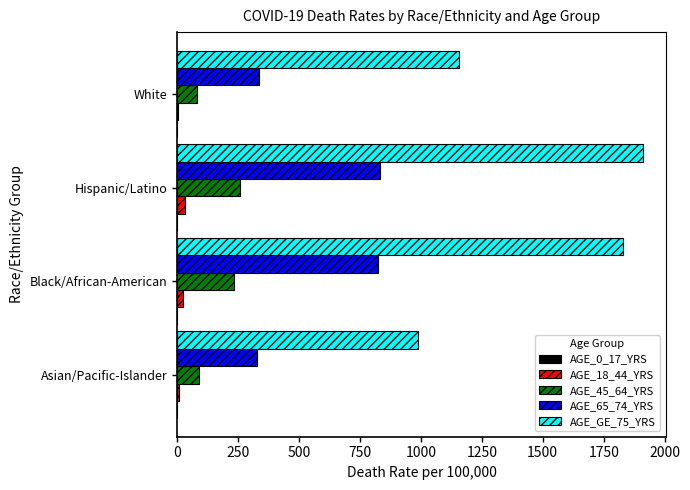

The AGE_65_74_YRS series shows 1201.6 at Hispanic/Latino. True or false?

False